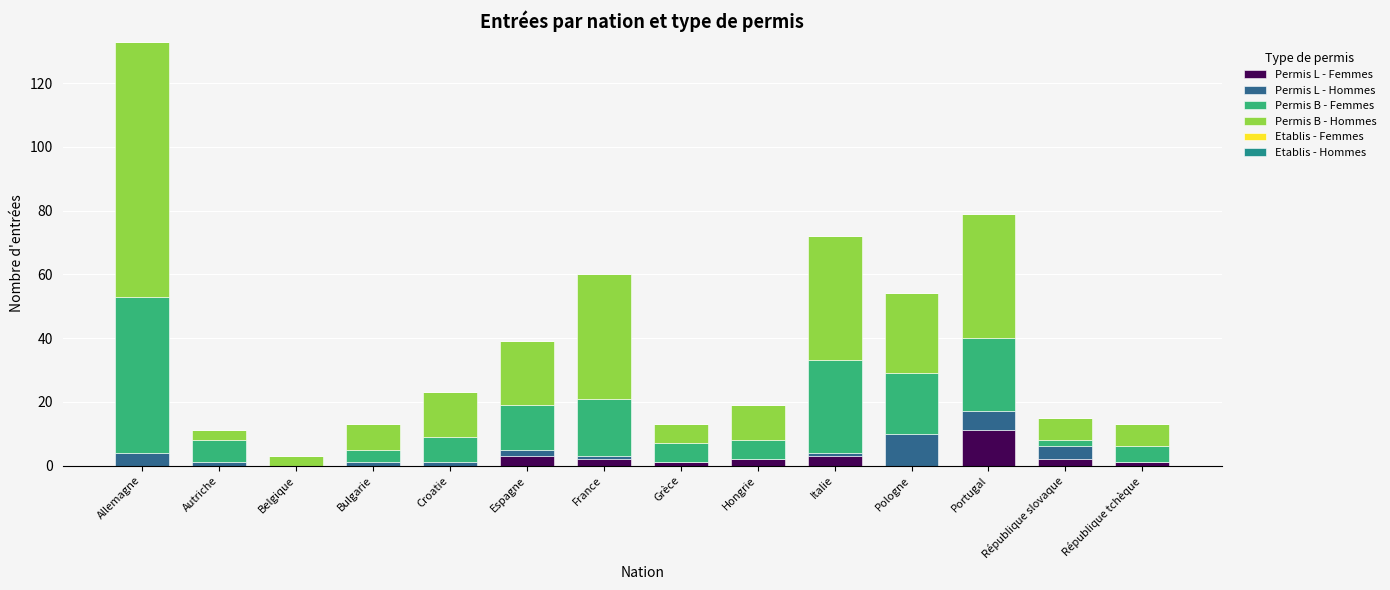

Which category has the highest value in the Permis L - Femmes series?

Portugal